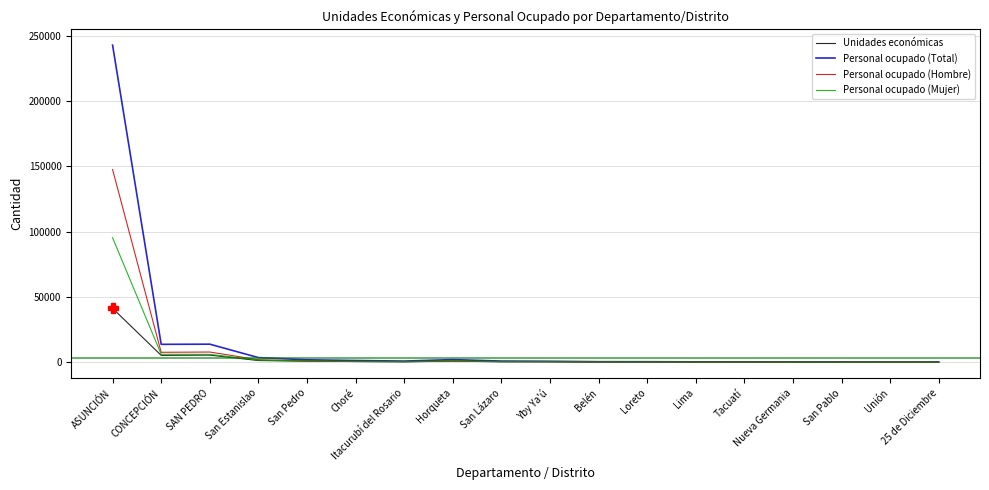

What is the approximate value of Personal ocupado (Mujer) at Itacurubí del Rosario, to the nearest 10?

340